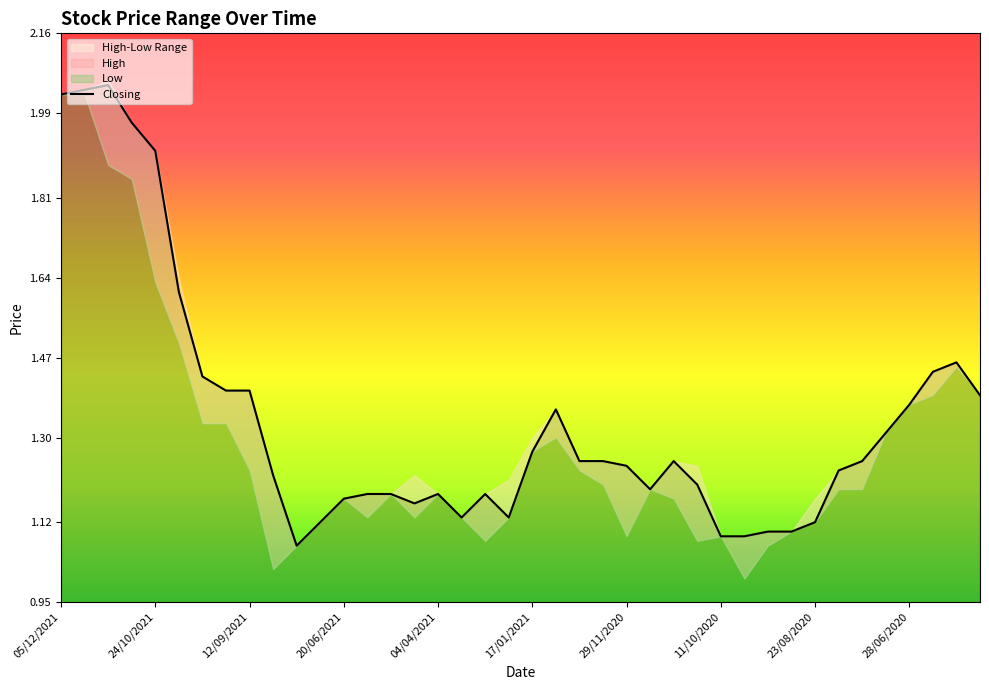

The Closing series shows 1.2 at 05/12/2021. True or false?

False